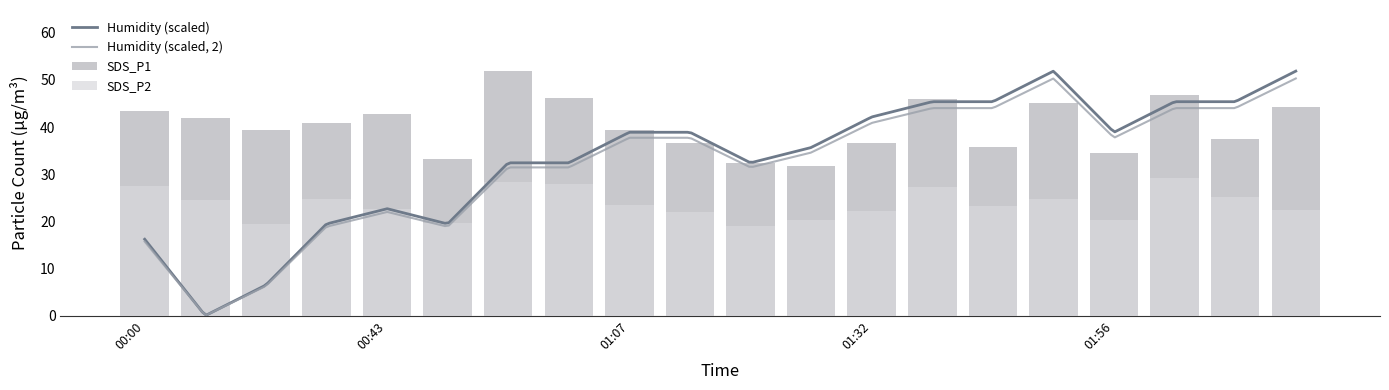

What is the difference between the second highest and minimum values in the SDS_P1 series?

15.1